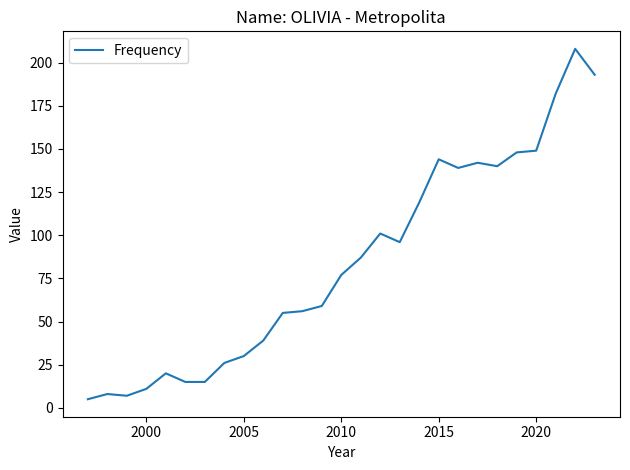

What is the minimum value shown in the chart?

5